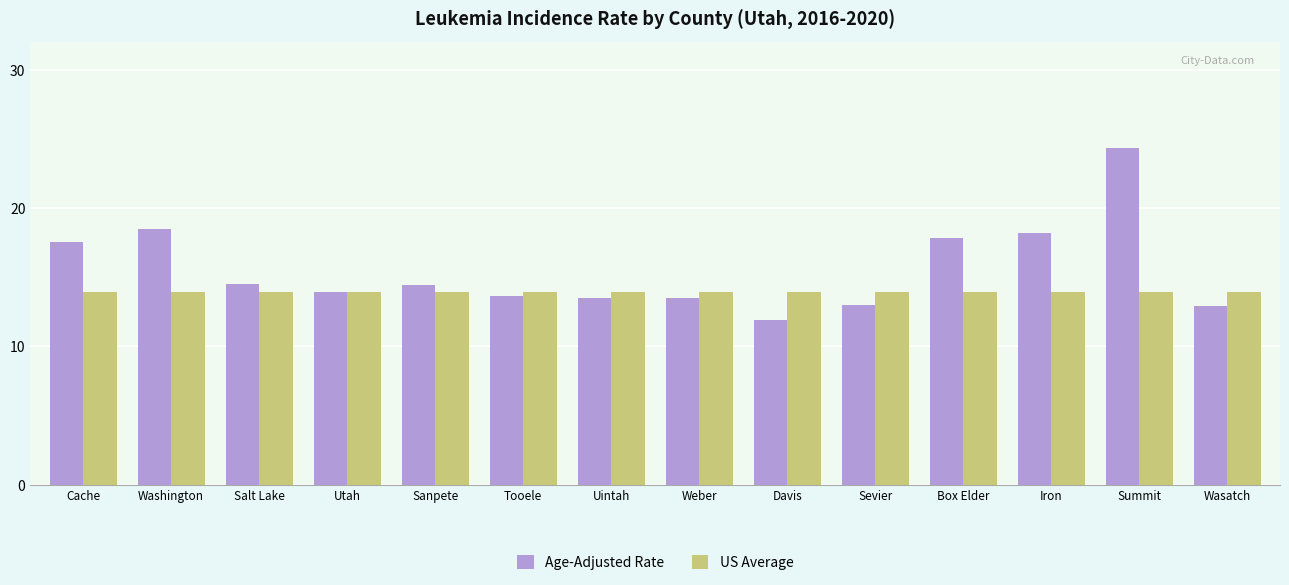

Rank the series by their average value, from highest to lowest.

Age-Adjusted Rate, US Average